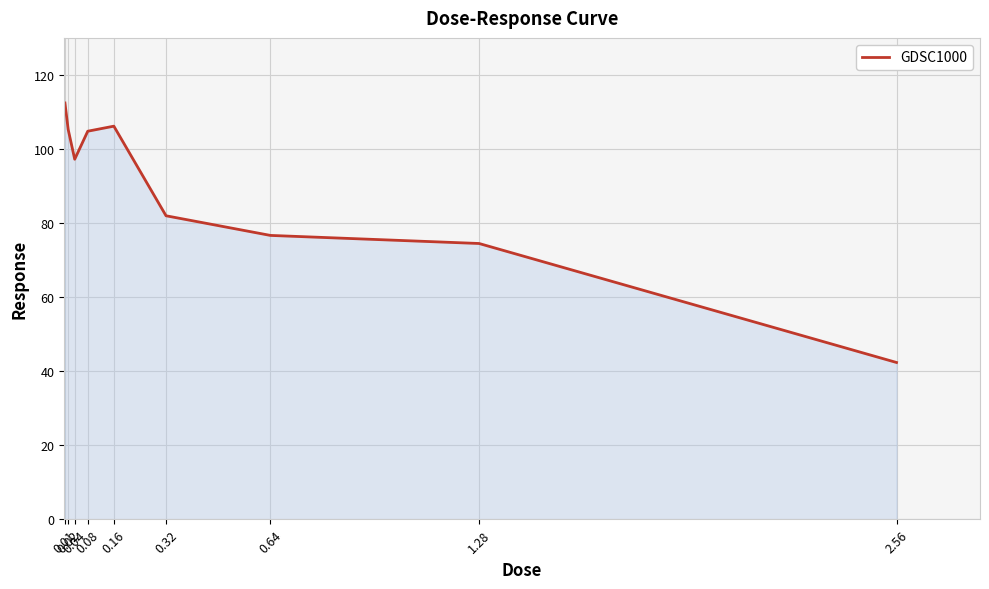

Count the number of categories in the chart.

9